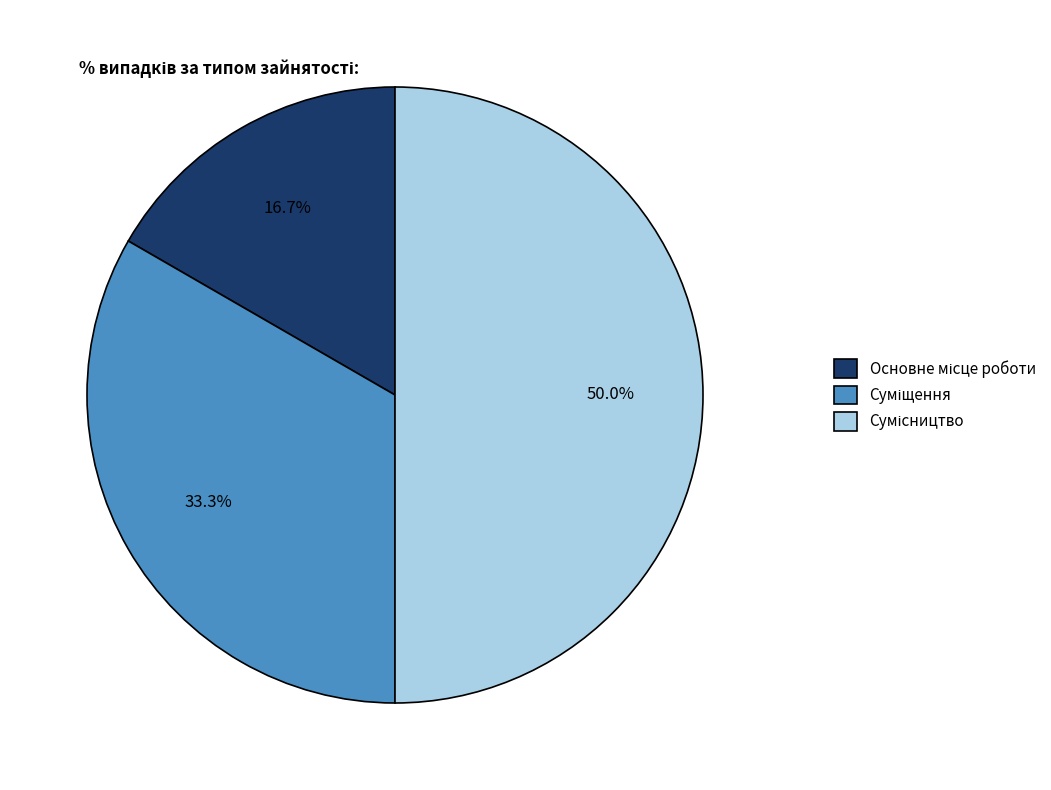

To the nearest percent, what percentage of the pie is Основне місце роботи?

17%